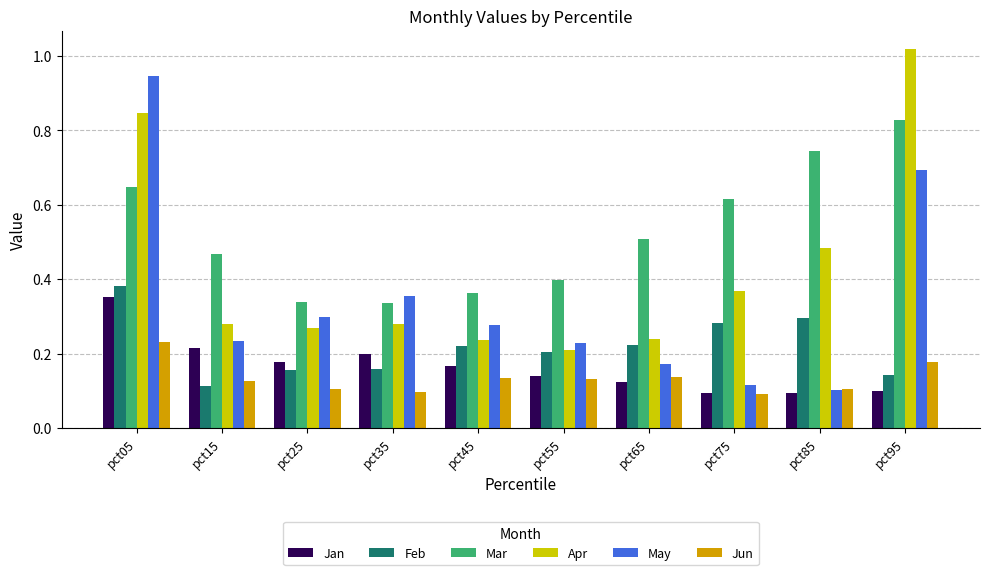

What are all the series names shown in the legend?

Jan, Feb, Mar, Apr, May, Jun